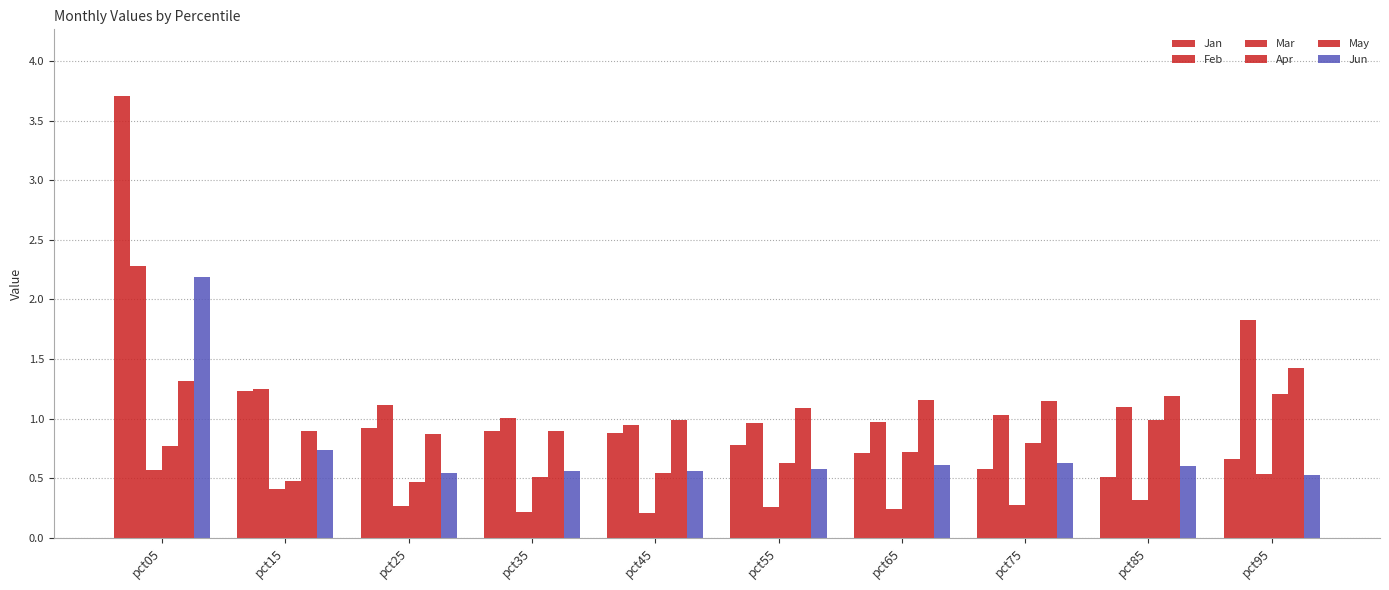

Rank the series by their maximum value, from lowest to highest.

Mar, Apr, May, Jun, Feb, Jan